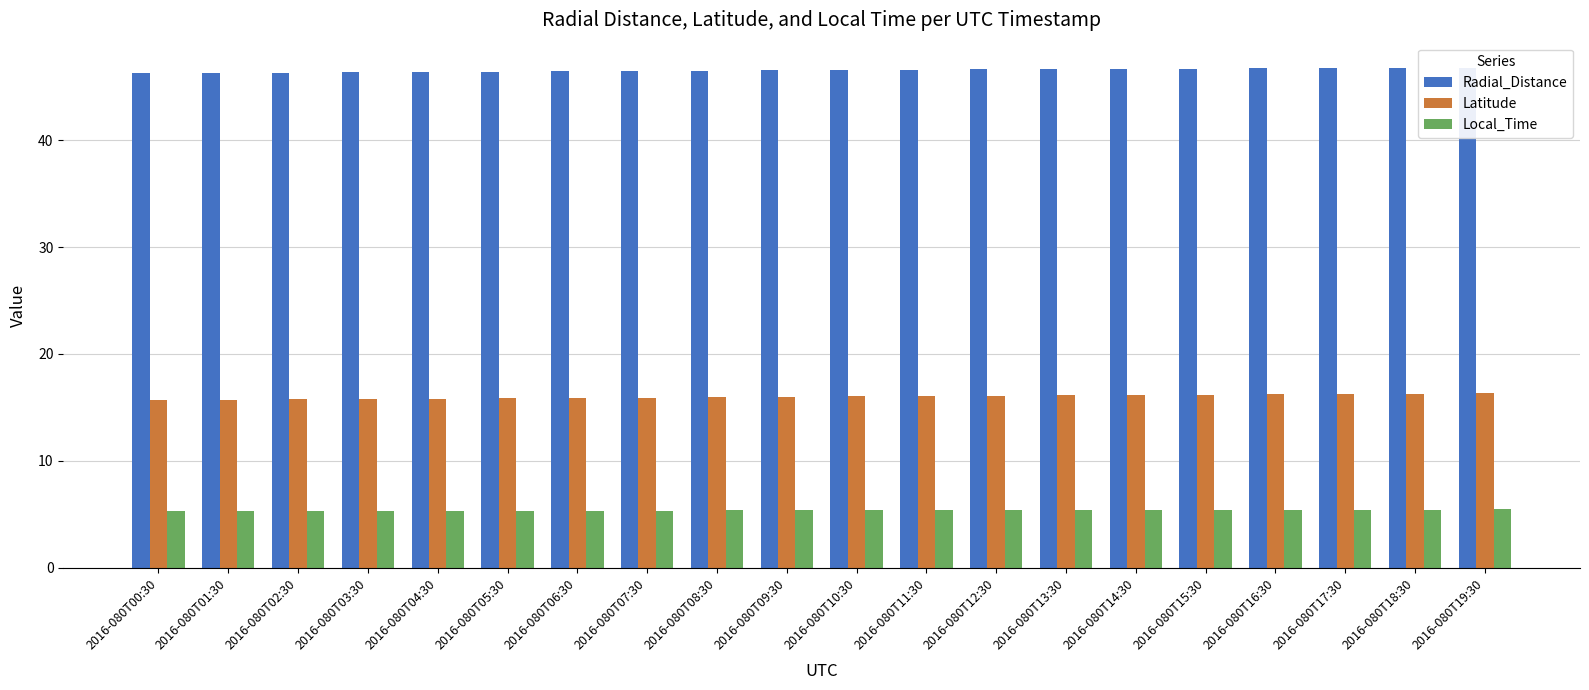

Rank the series at 2016-080T03:30 from highest to lowest value.

Radial_Distance, Latitude, Local_Time